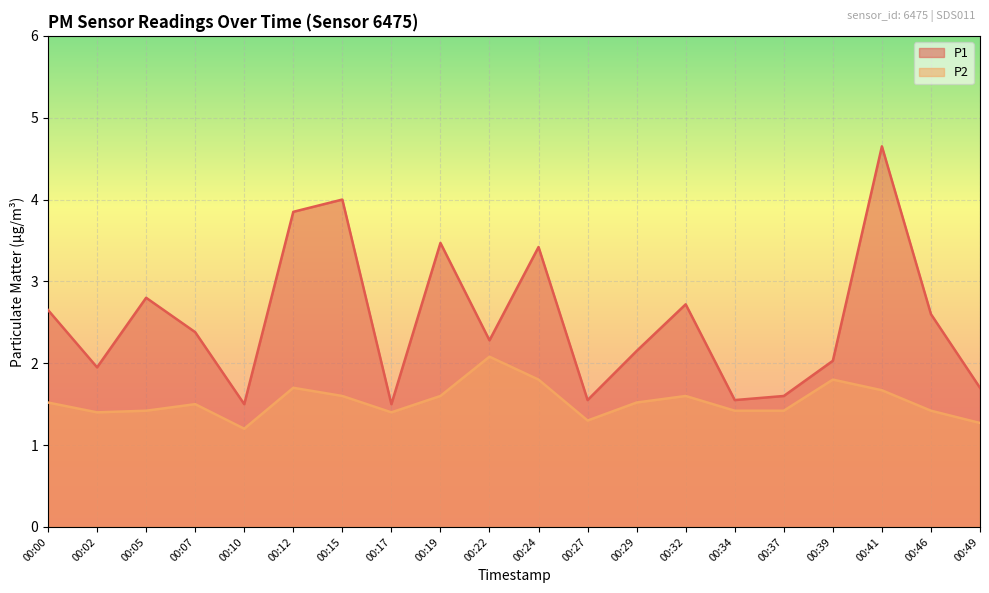

At which category does P1 reach its first local valley?

00:02